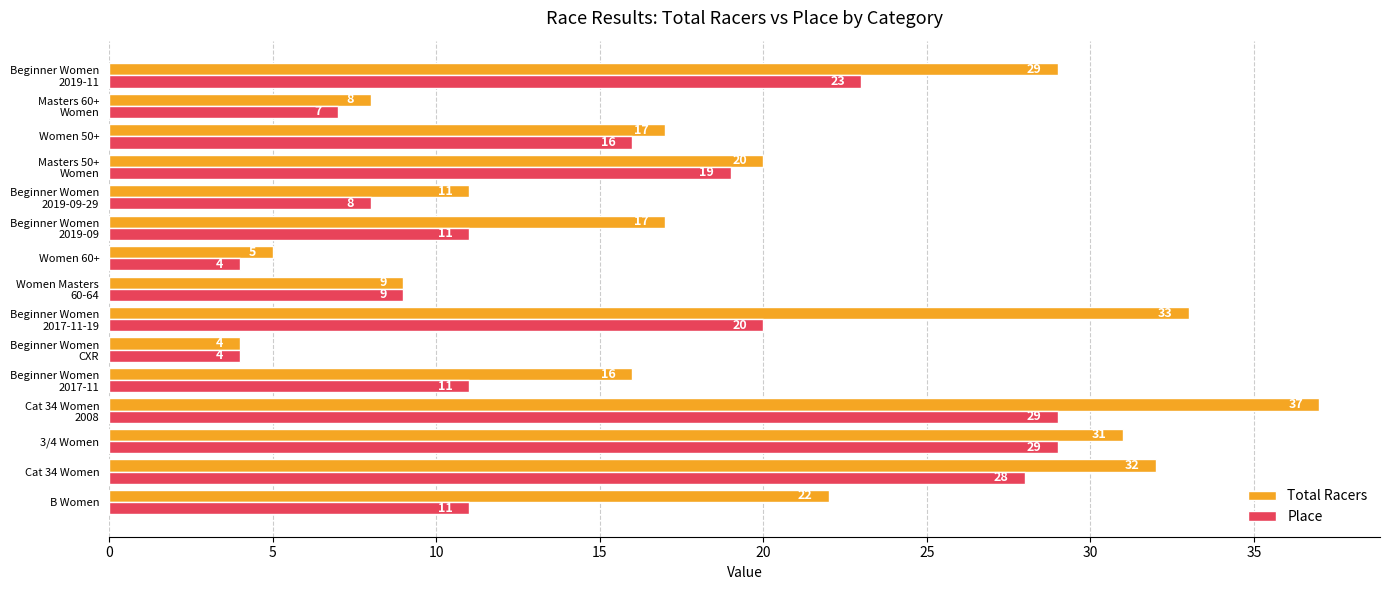

True or false: Place has a value of 9 at Cat 34 Women.

False